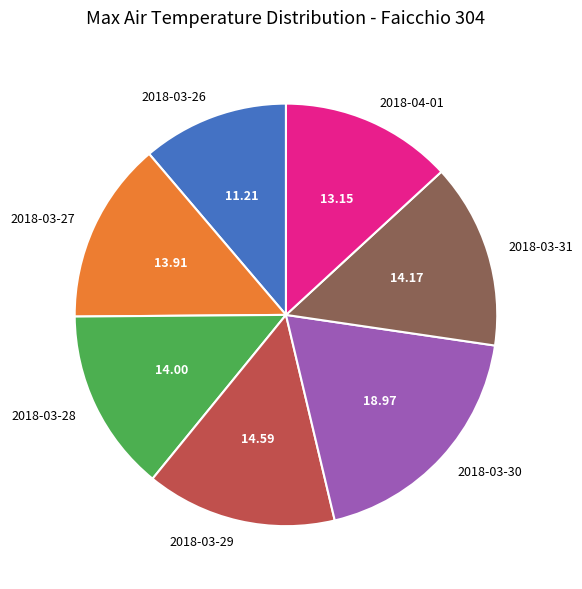

Which slice is the largest?

2018-03-30